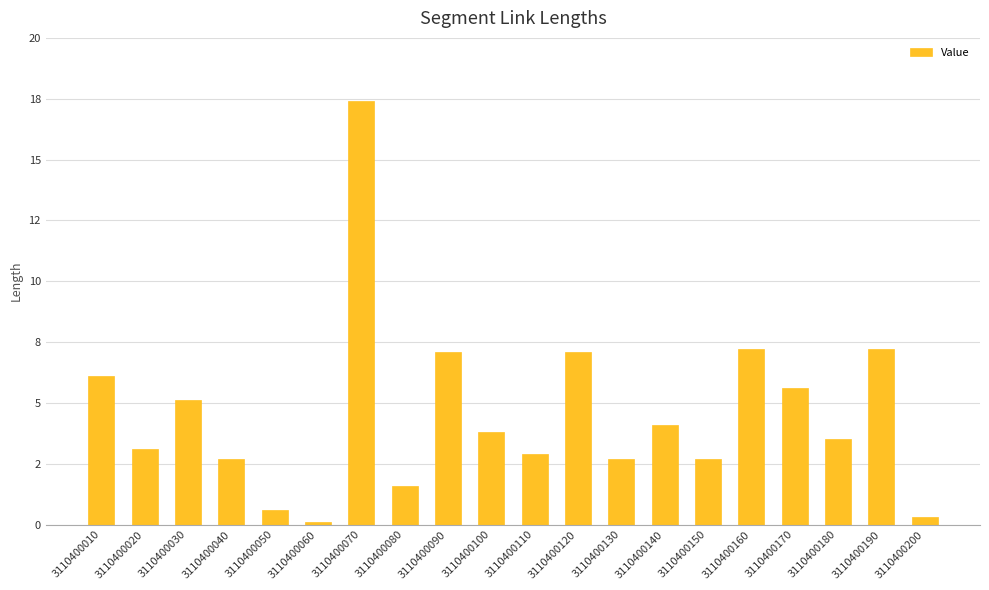

How many data points are less than 3?

8